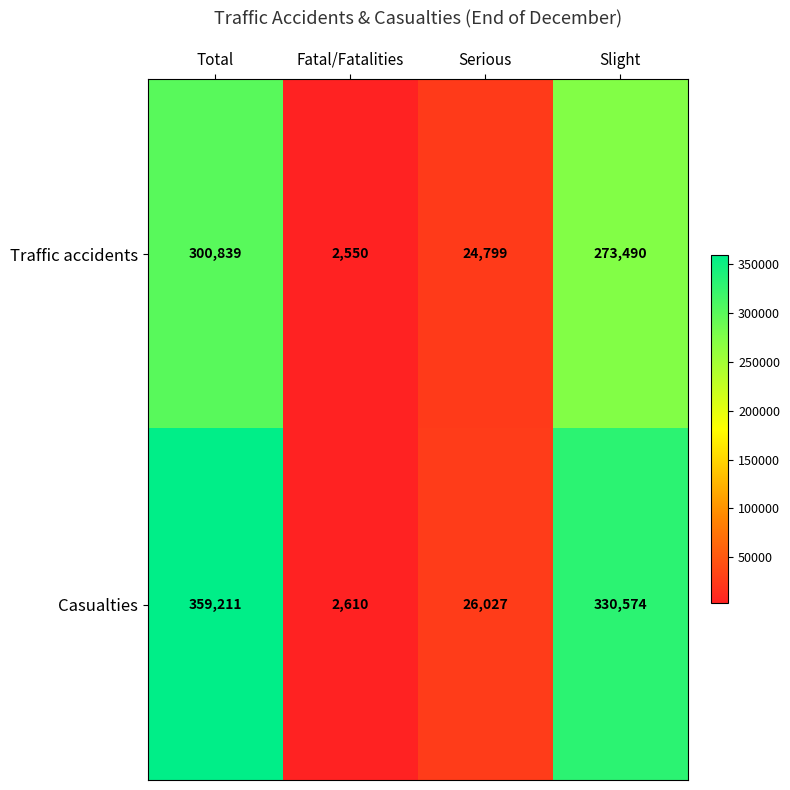

Which label corresponds to the largest value in the chart?

Total